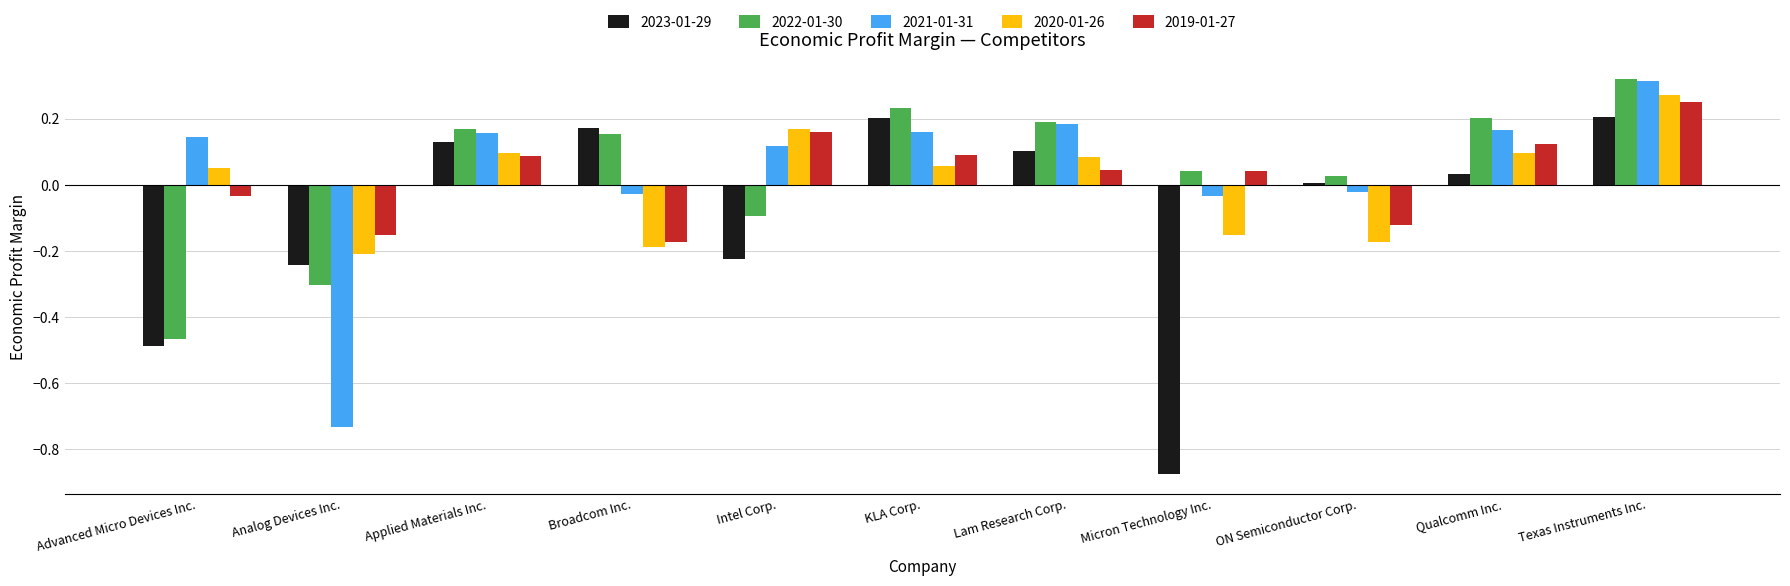

What is the label of the 9th bar from the right?

Applied Materials Inc.